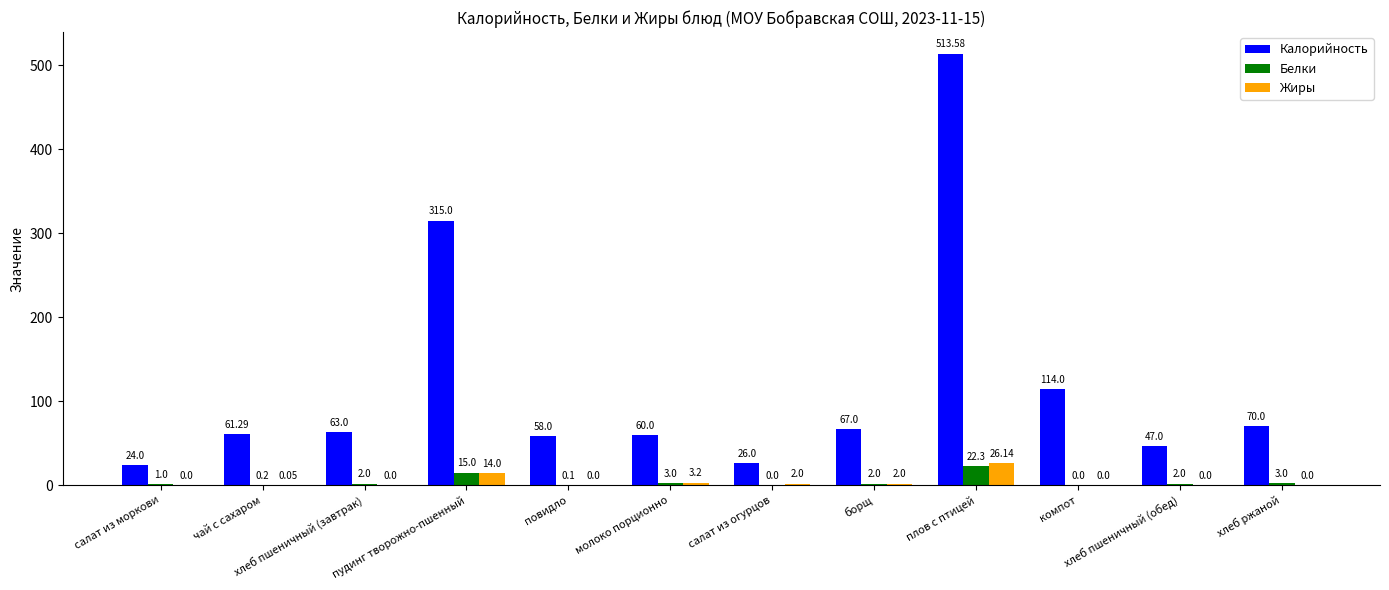

How many positive values does the Белки series have?

10